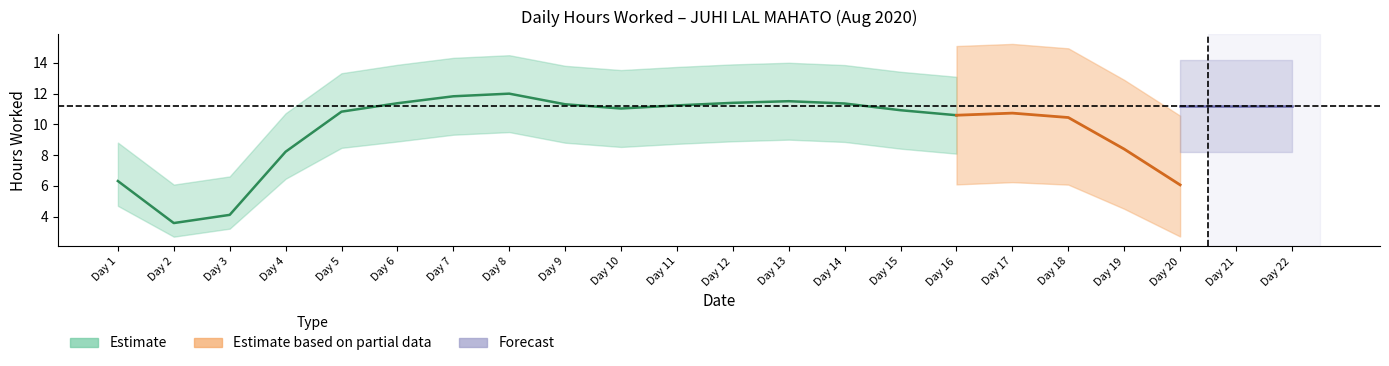

The value at 6 is 18.1. True or false?

False